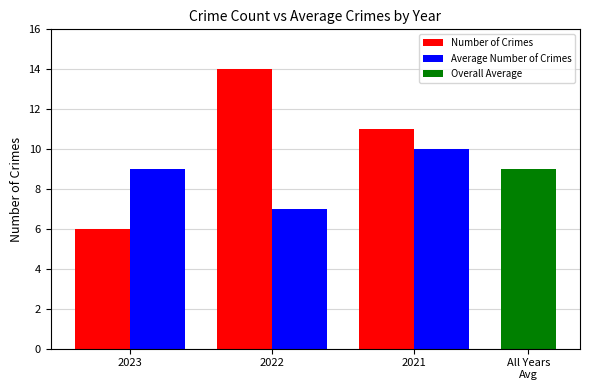

At which category does the chart reach its peak across all series?

2022